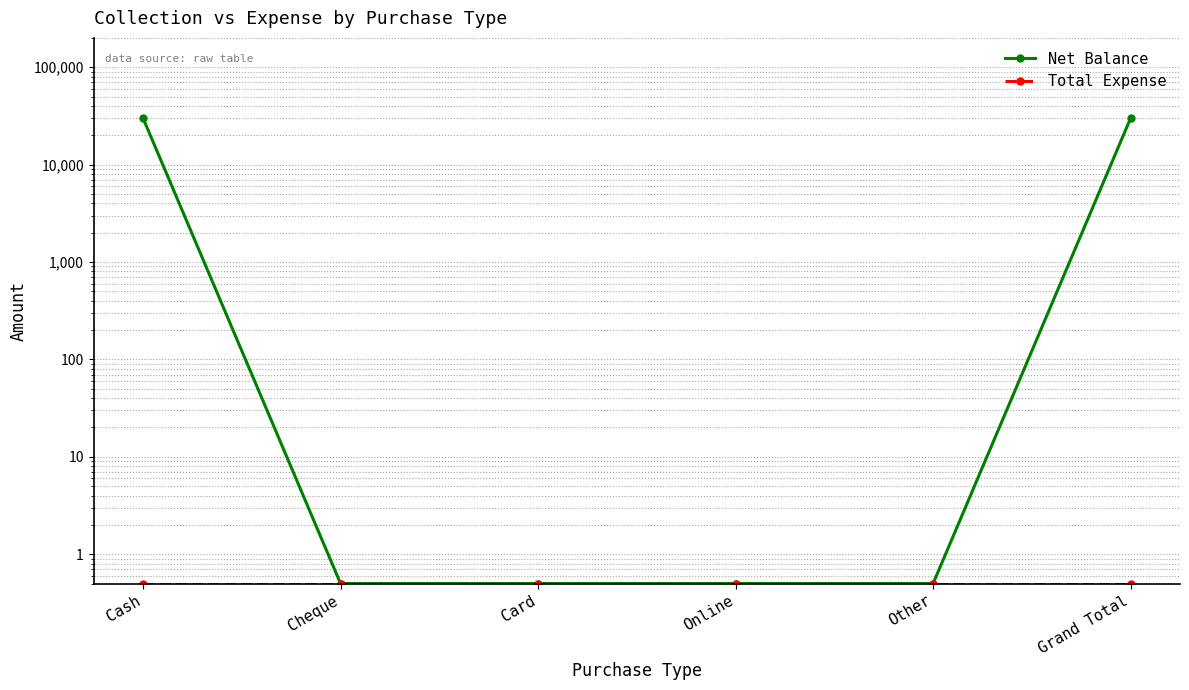

True or false: Net Balance and Total Expense intersect in this chart.

False